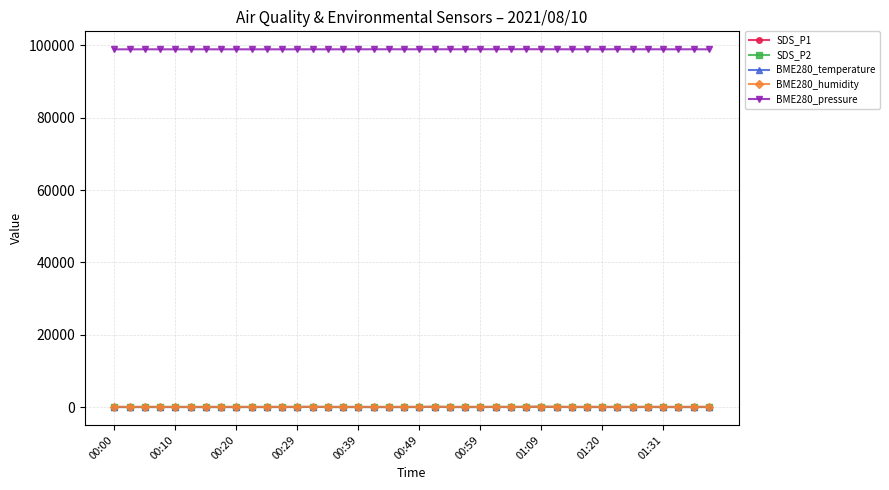

What is the smallest value displayed?

3.2